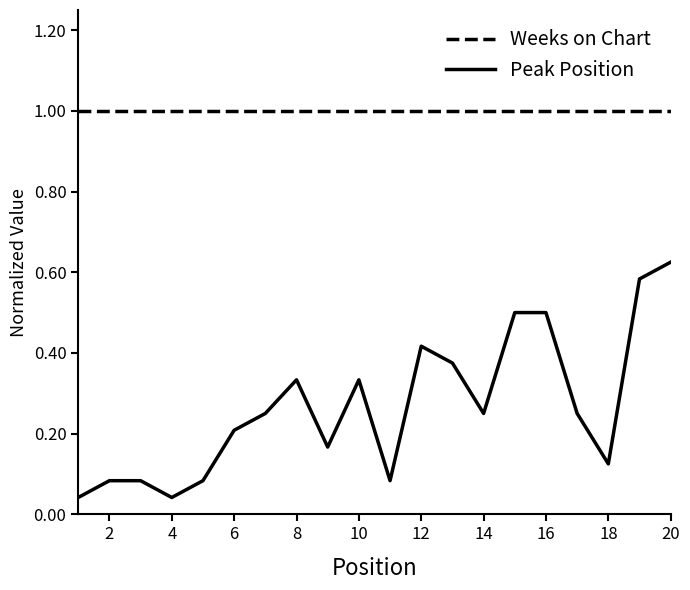

Is this an area chart (filled region under the line)?

No